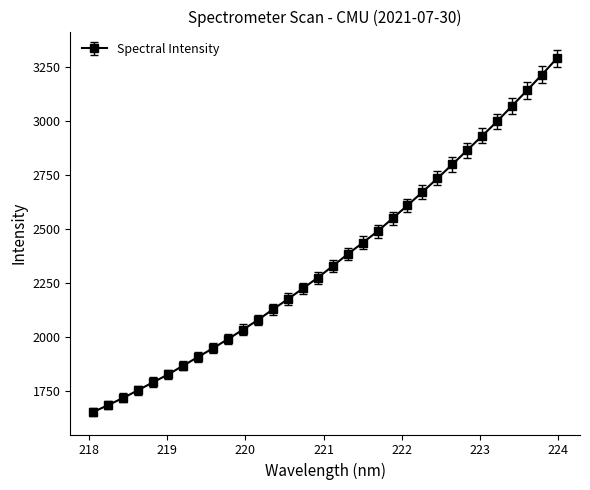

What is the sum of all values?

75621.7